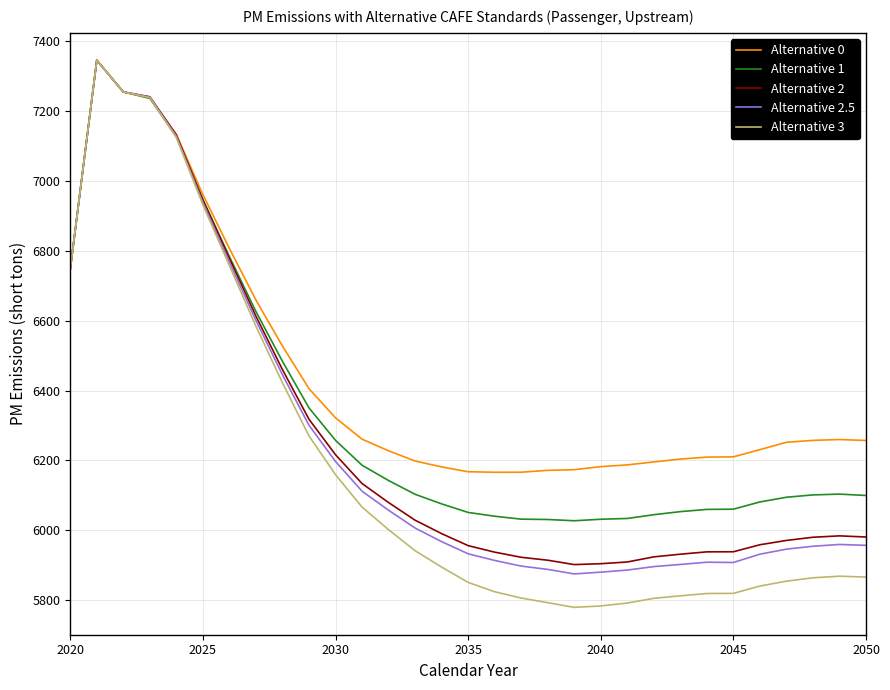

Which series has the largest range (max minus min)?

Alternative 3